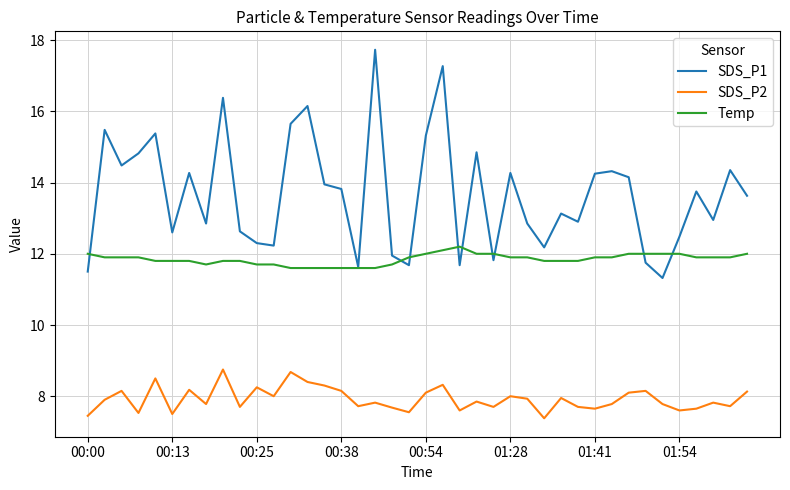

Which series has the largest total across all categories?

SDS_P1